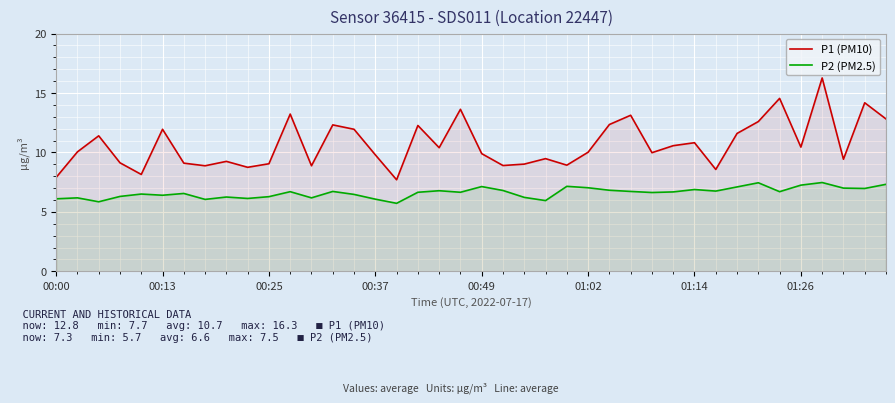

Is it true that P1 (PM10) equals 9.9 at 00:49?

True